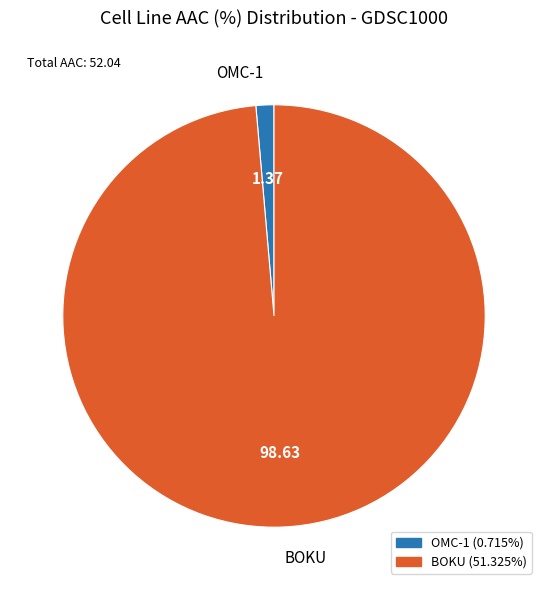

True or false: BOKU accounts for 84% of the total.

False